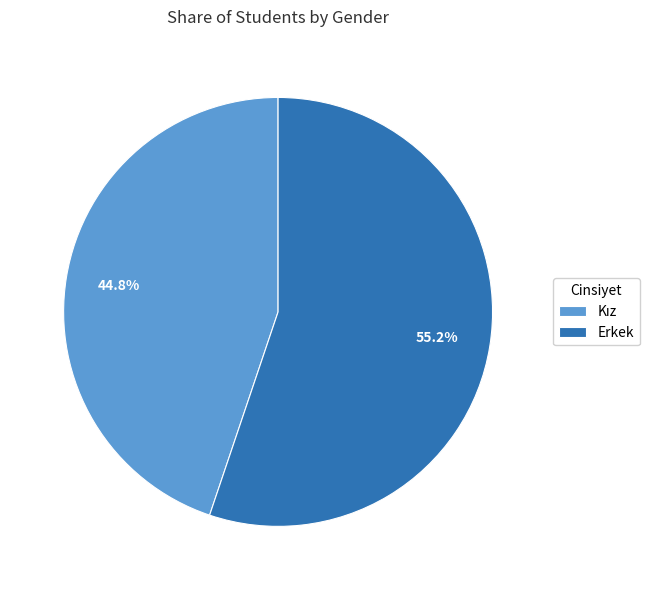

Which slice represents more than half of the pie?

Erkek